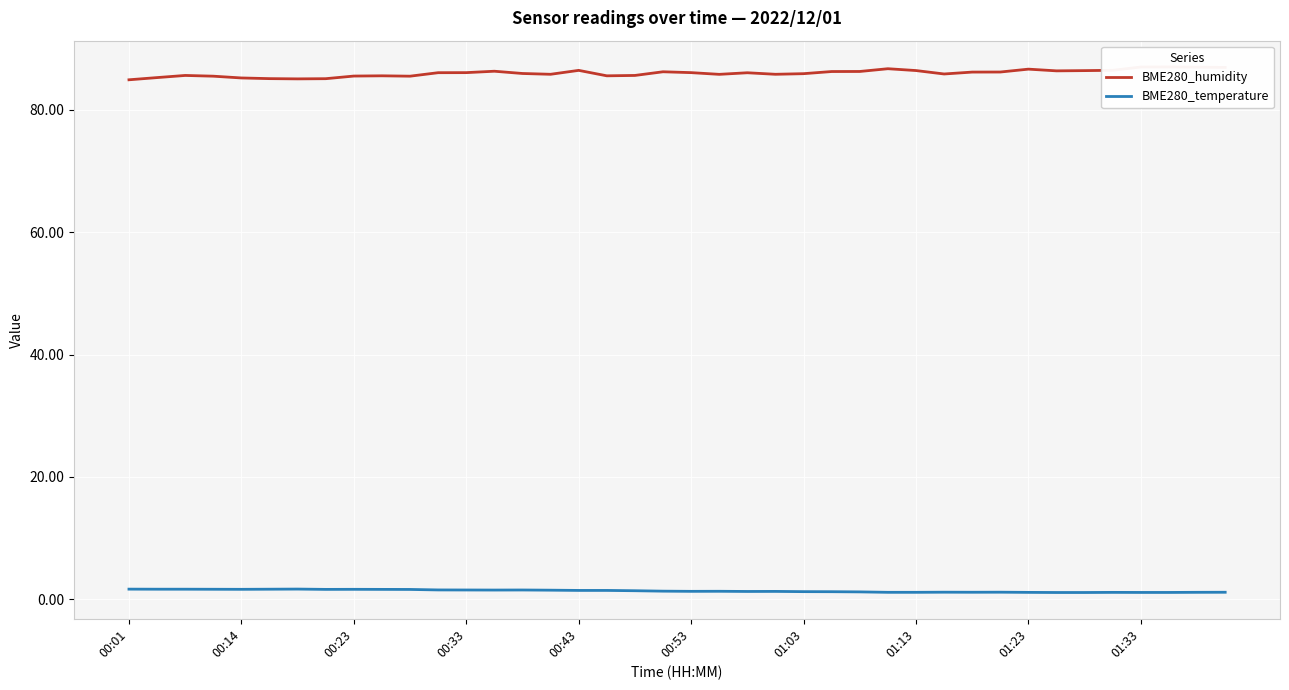

How many values in the BME280_humidity series exceed 86?

21